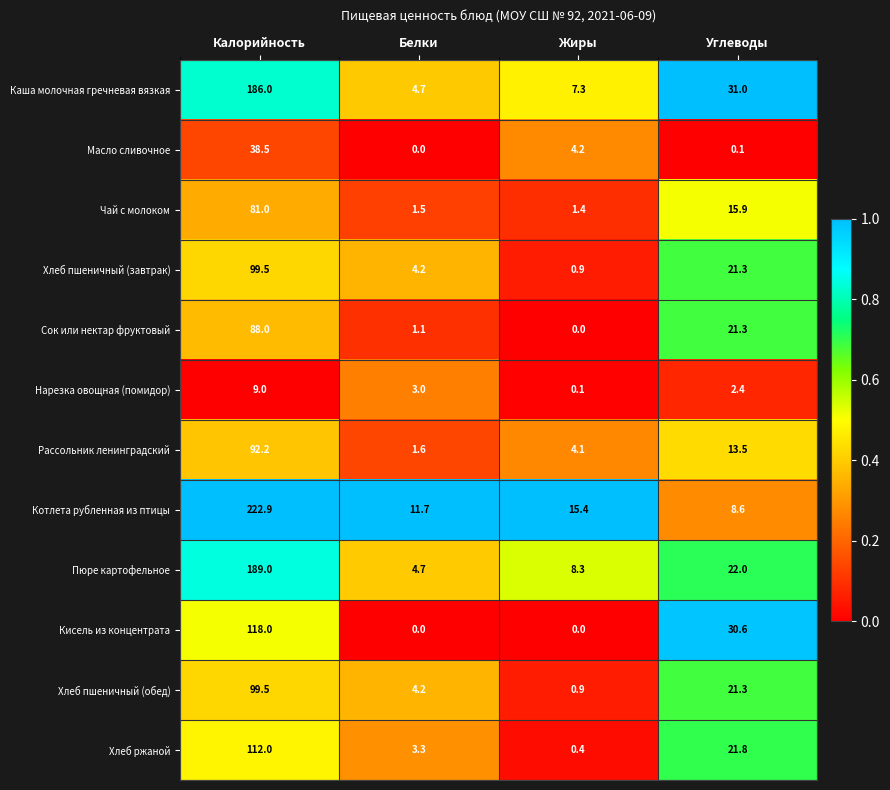

The value of Пюре картофельное at Жиры is 8.3. True or false?

True